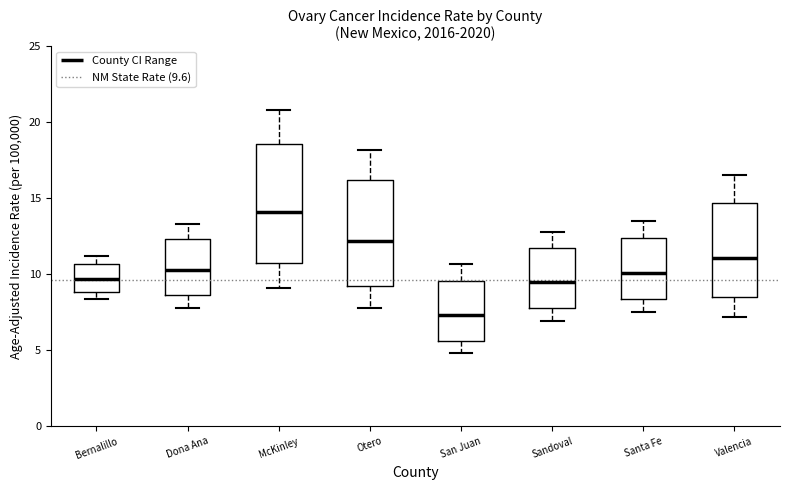

Which box has the highest median line?

McKinley